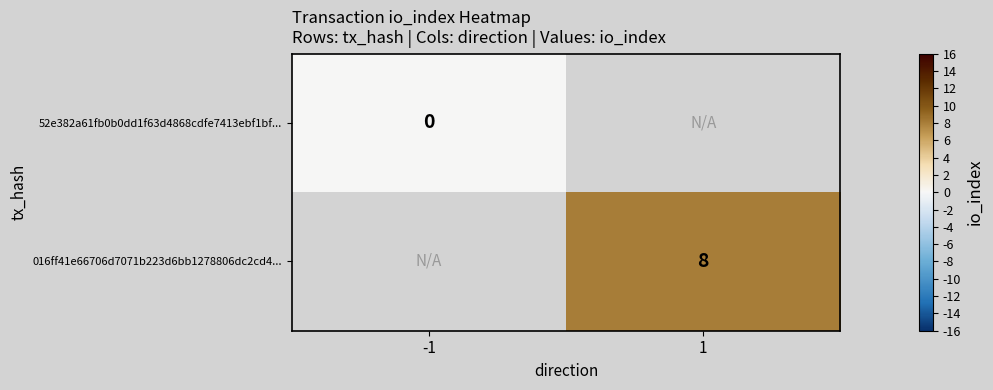

The 016ff41e66706d7071b223d6bb1278806dc2cd4... series shows 8 at 1. True or false?

True